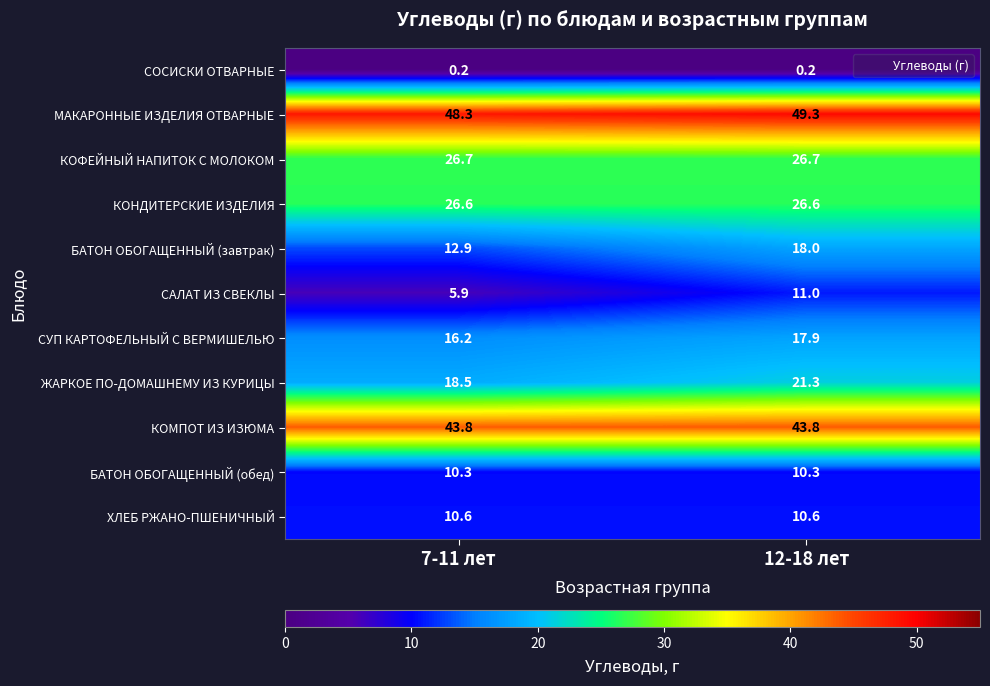

What is the difference between the highest and lowest values at 7-11 лет?

48.1